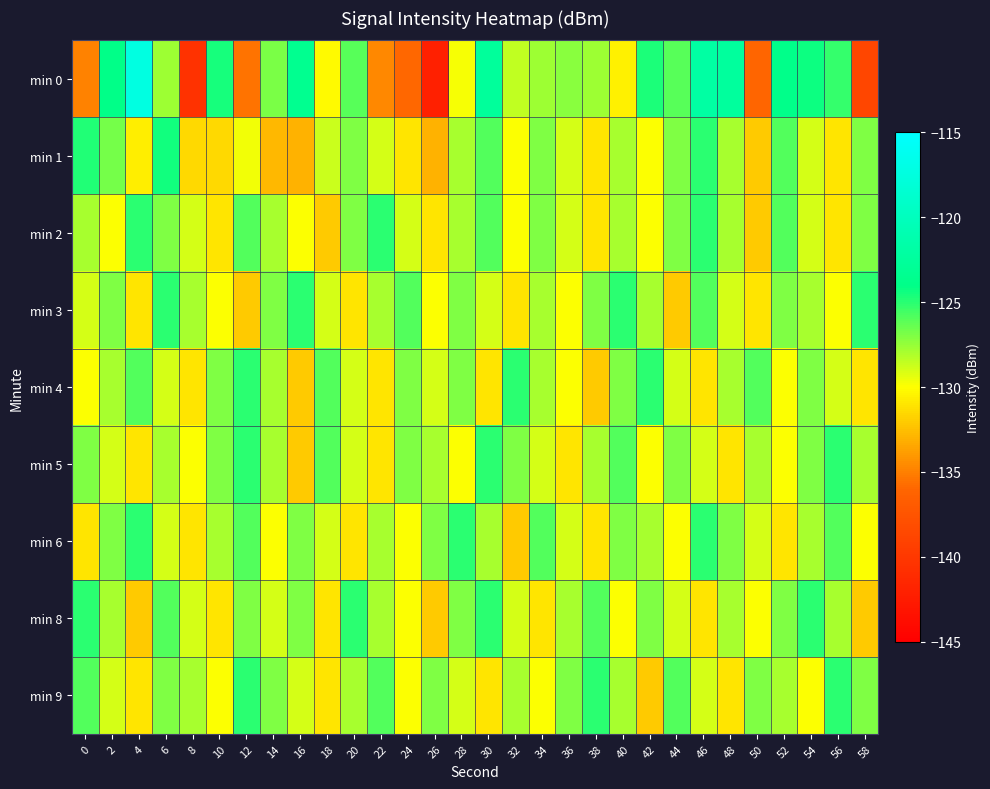

Which has a higher value, 30 or 12?

30